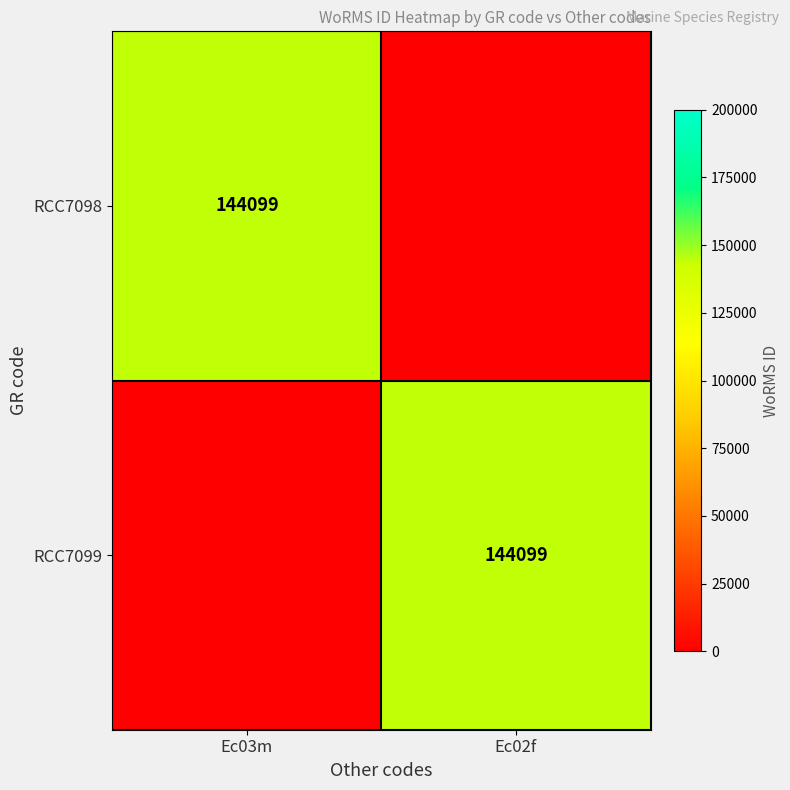

Is it true that RCC7099 equals 144099 at Ec02f?

True